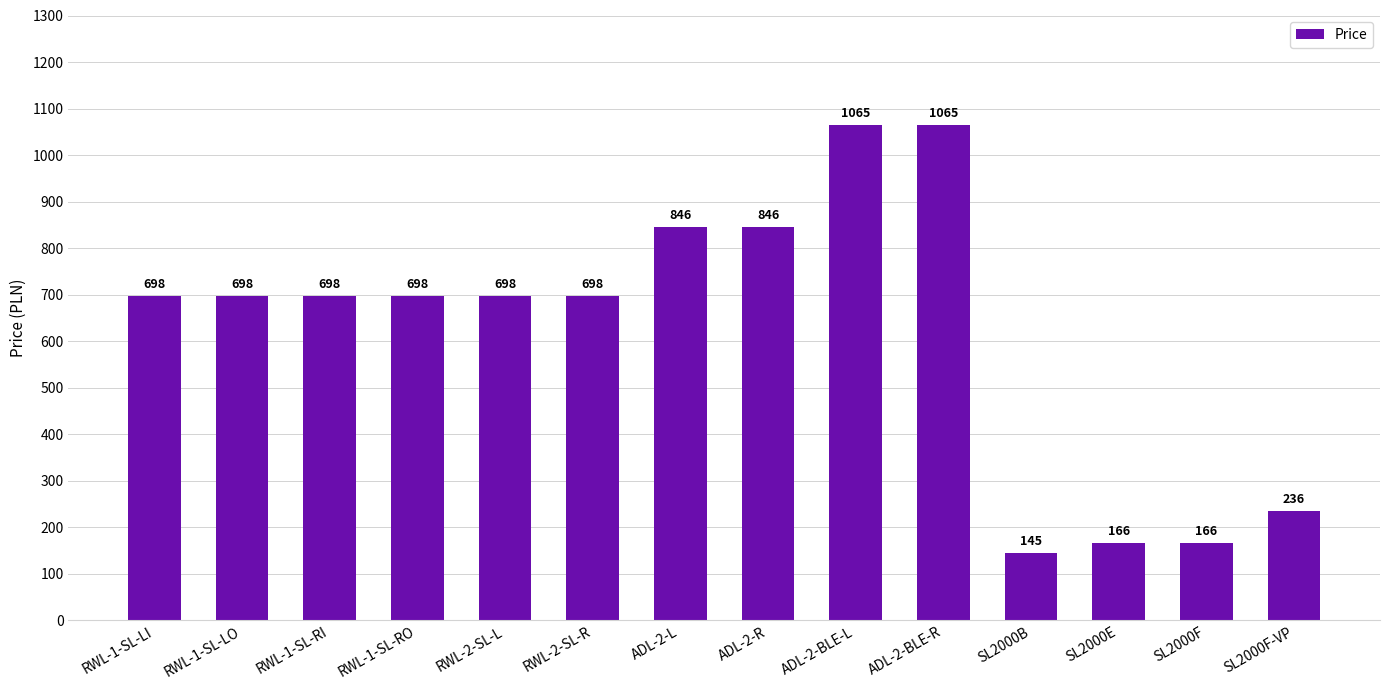

What is the minimum value shown in the chart?

145